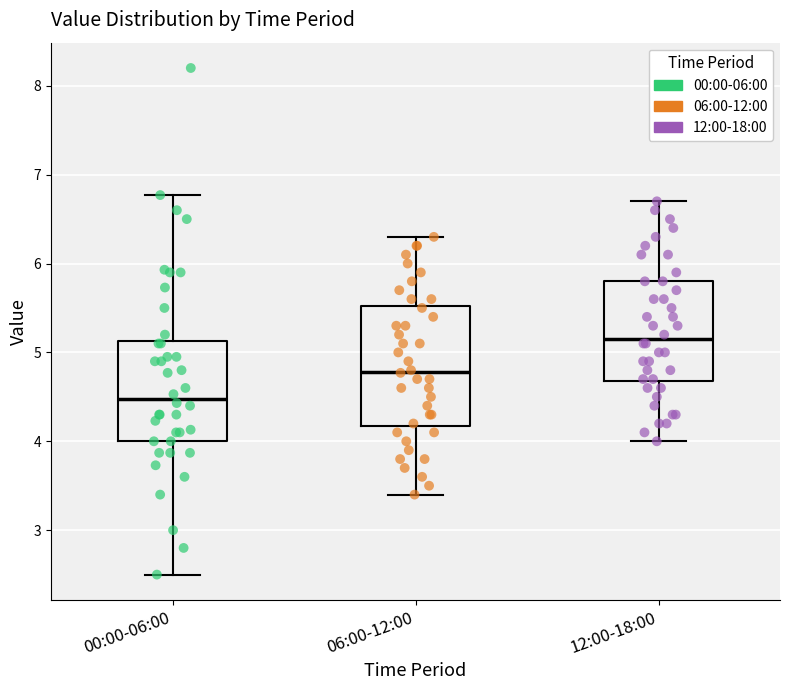

Which box is the tallest, from its lower edge to its upper edge?

06:00-12:00